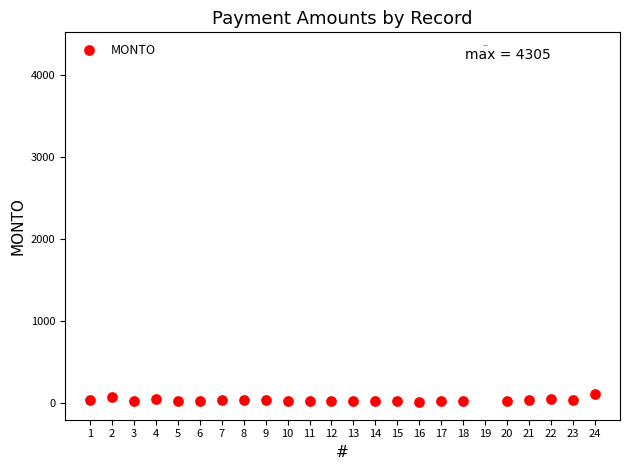

What is the range of Y values (max minus min)?

4294.5